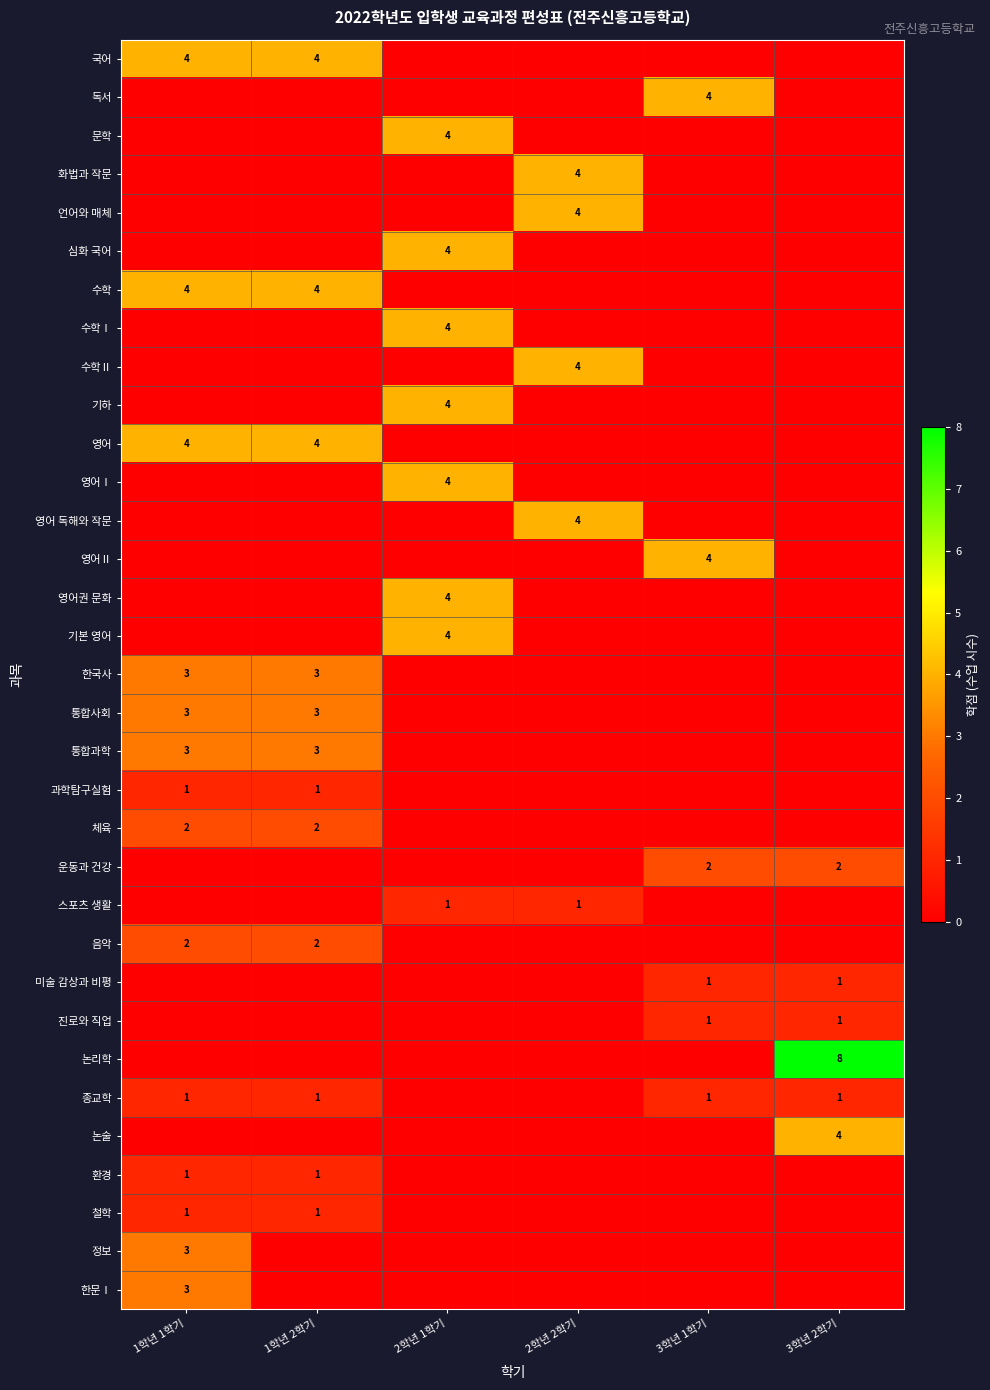

Is it true that 운동과 건강 equals 2 at 3학년 2학기?

True